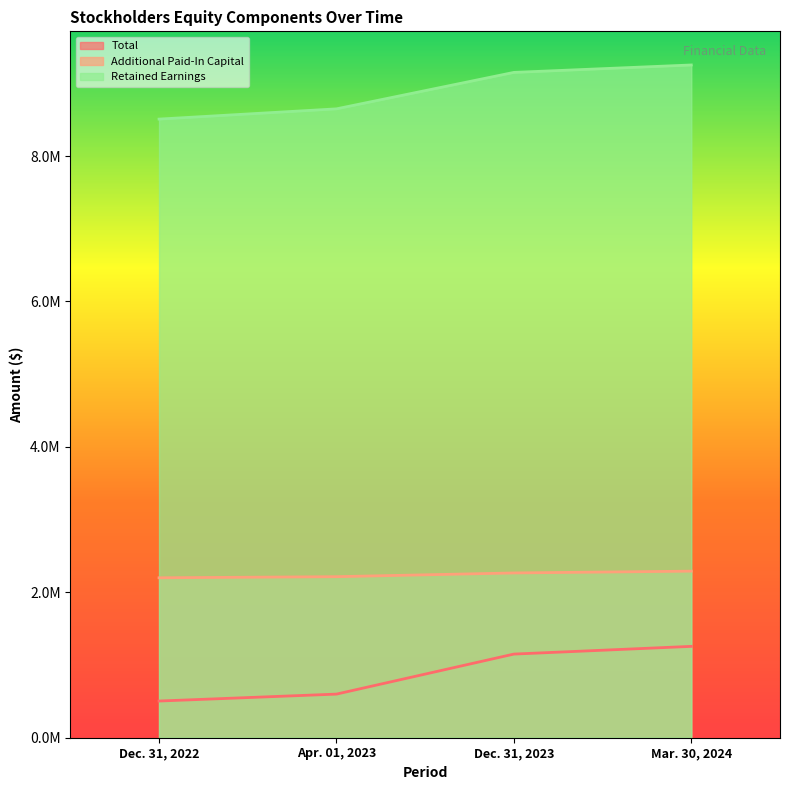

True or false: Total has a value of 504488 at Dec. 31, 2022.

True